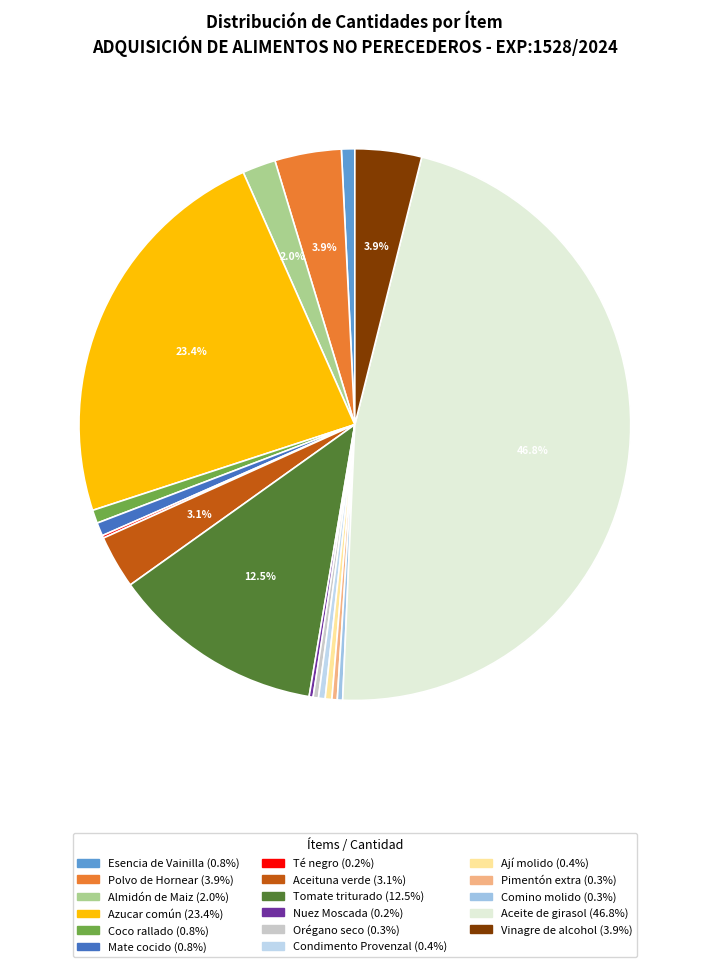

Rank the categories by value from highest to lowest.

Aceite de girasol, Azucar común, Tomate triturado, Polvo de Hornear, Vinagre de alcohol, Aceituna verde, Almidón de Maiz, Esencia de Vainilla, Coco rallado, Mate cocido, Condimento Provenzal, Ají molido, Orégano seco, Pimentón extra, Comino molido, Nuez Moscada, Té negro